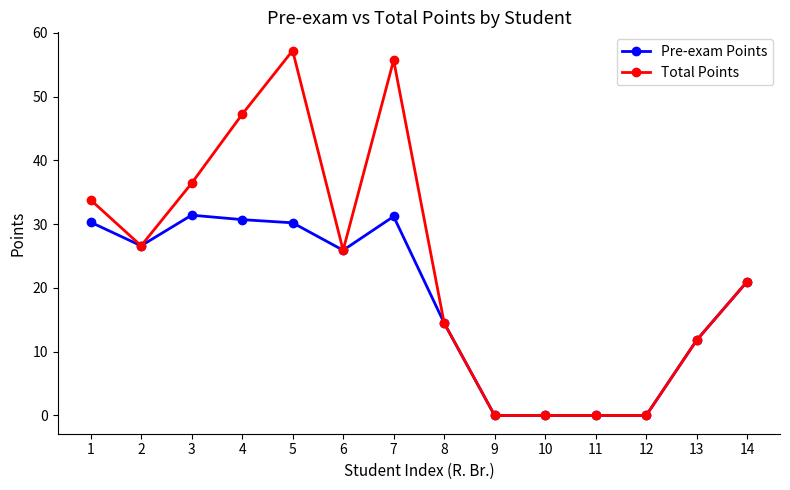

What is the difference between the second highest and minimum values in the Pre-exam Points series?

31.2